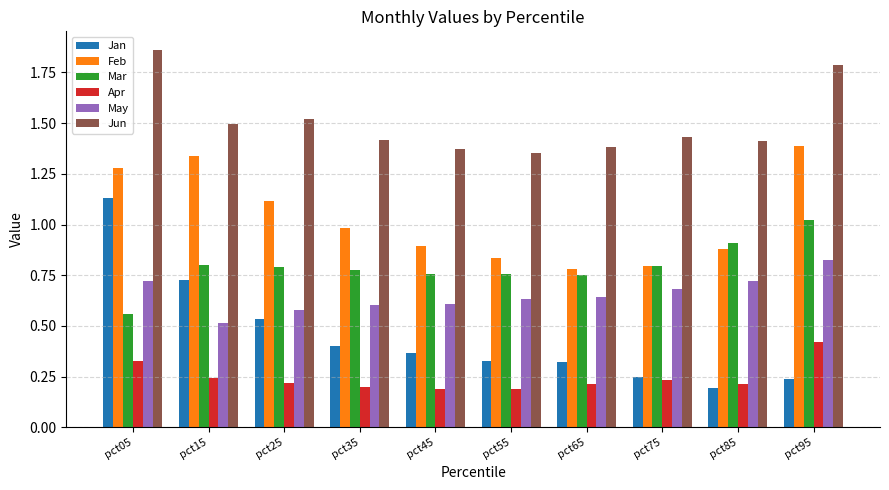

What is the sum of all Jan values?

4.5